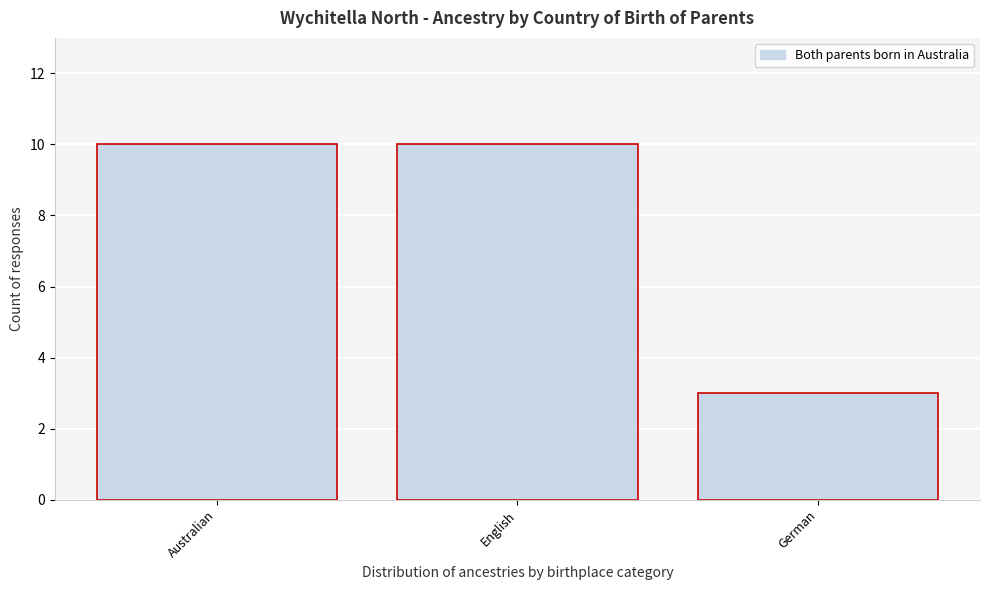

Reading left to right, transcribe all the data shown in this chart.

10	10	3